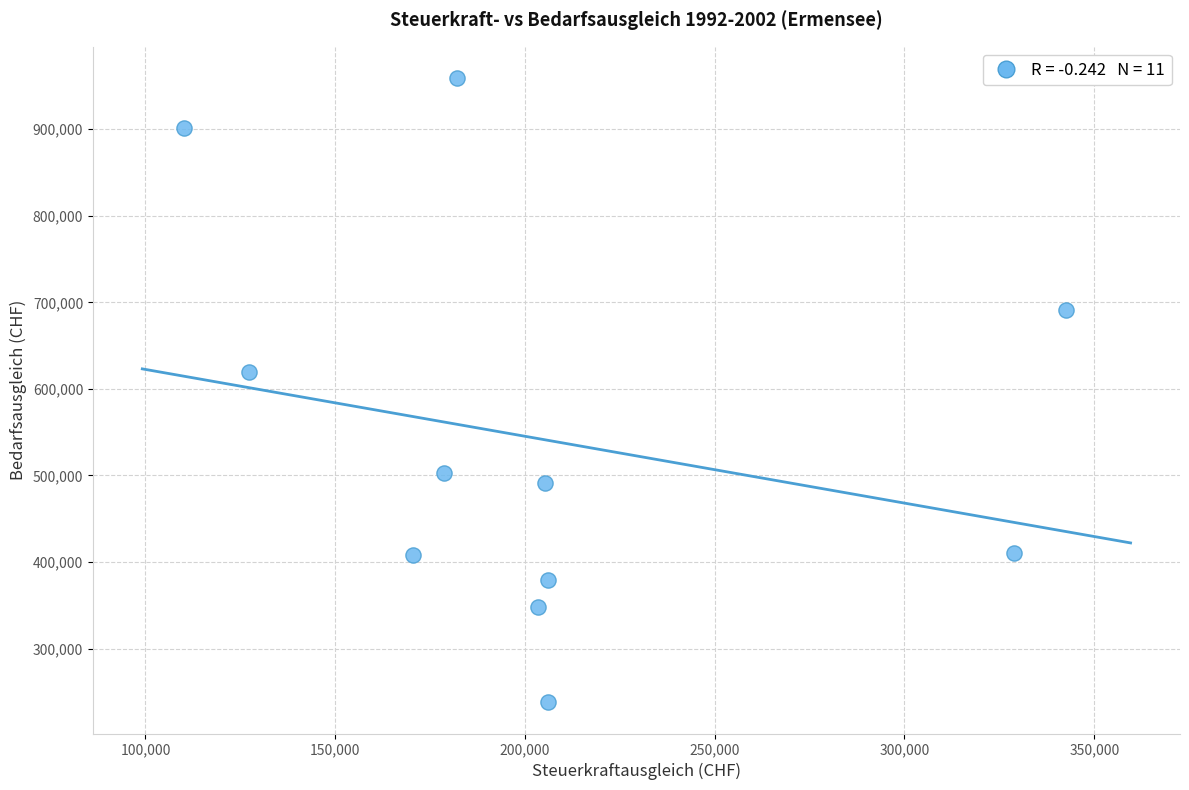

What is the average Y value?

541001